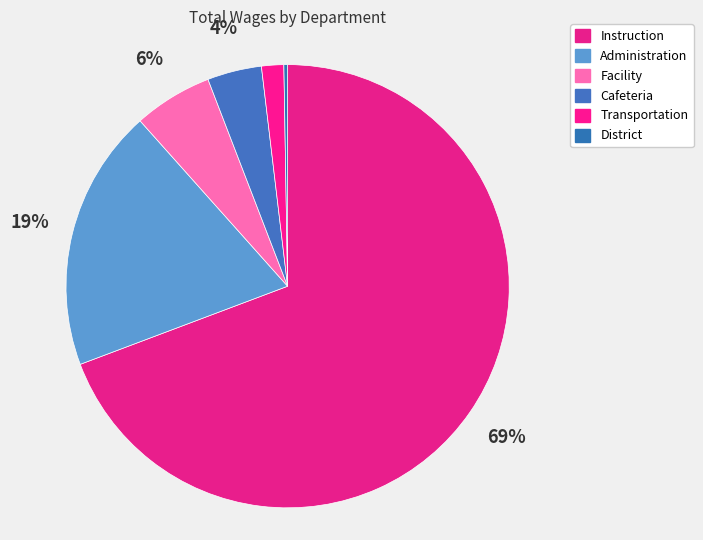

Approximately how many times larger is the value at Facility compared to District?

21.3